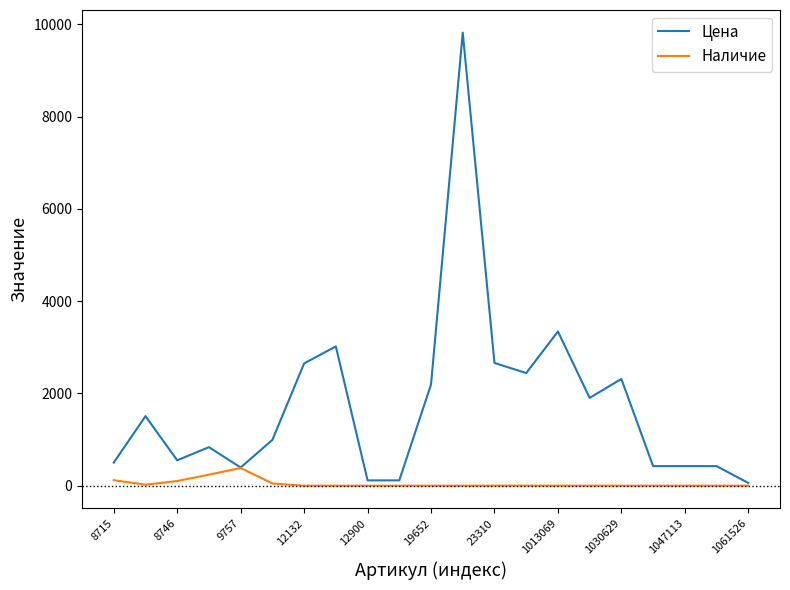

At how many categories does at least one series exceed 8060?

1